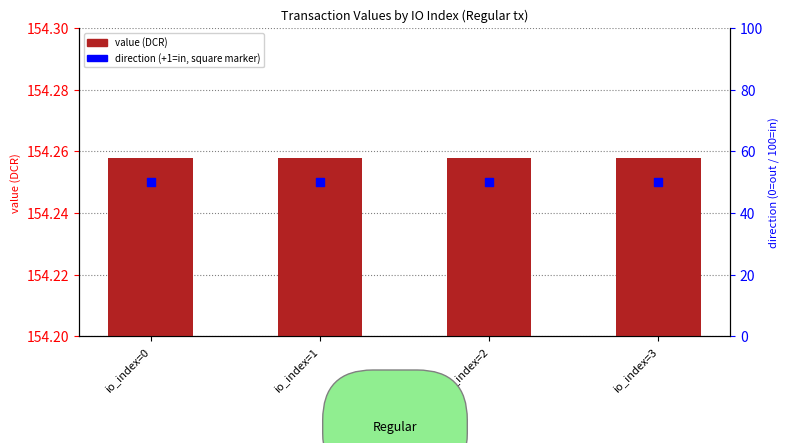

Which series reaches the minimum Y coordinate?

direction (+1 = in)